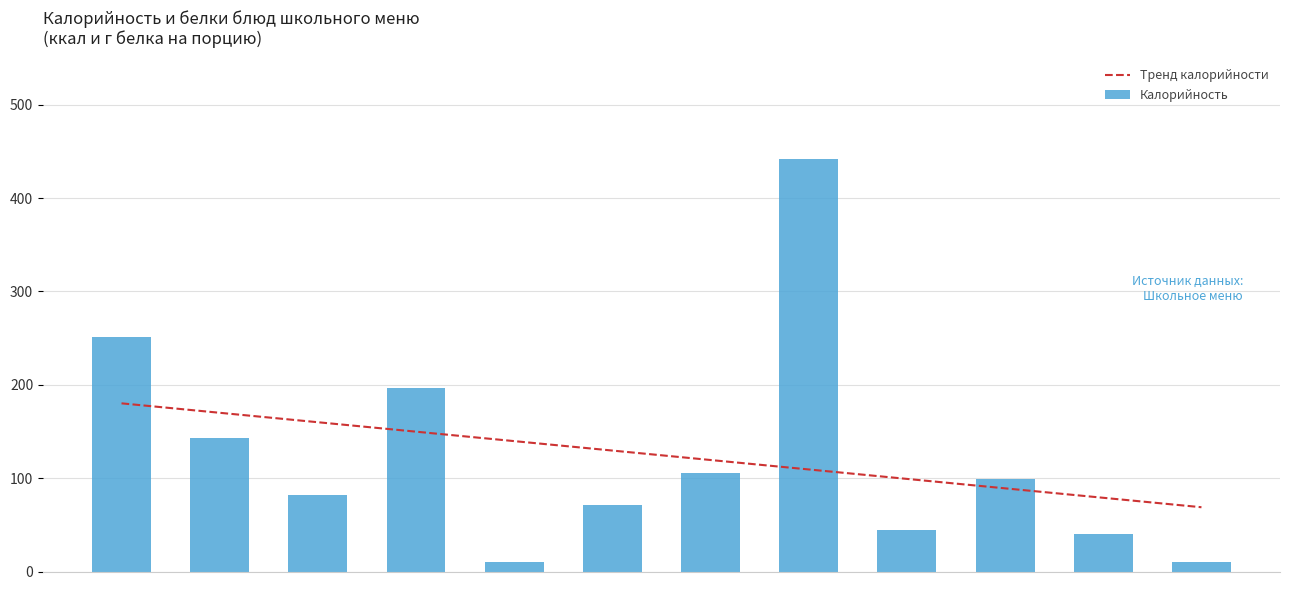

Are the bars horizontal?

No